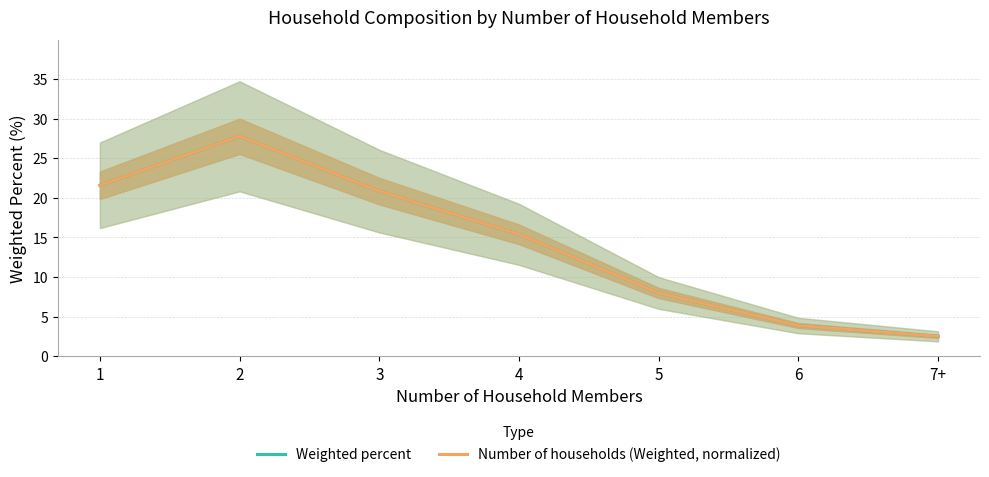

Reading right to left, list all the values displayed in this chart.

Weighted percent: 2.5	3.9	8.0	15.4	20.8	27.8	21.6
Number of households (Weighted, normalized): 2.5	3.9	8.0	15.4	20.8	27.8	21.6